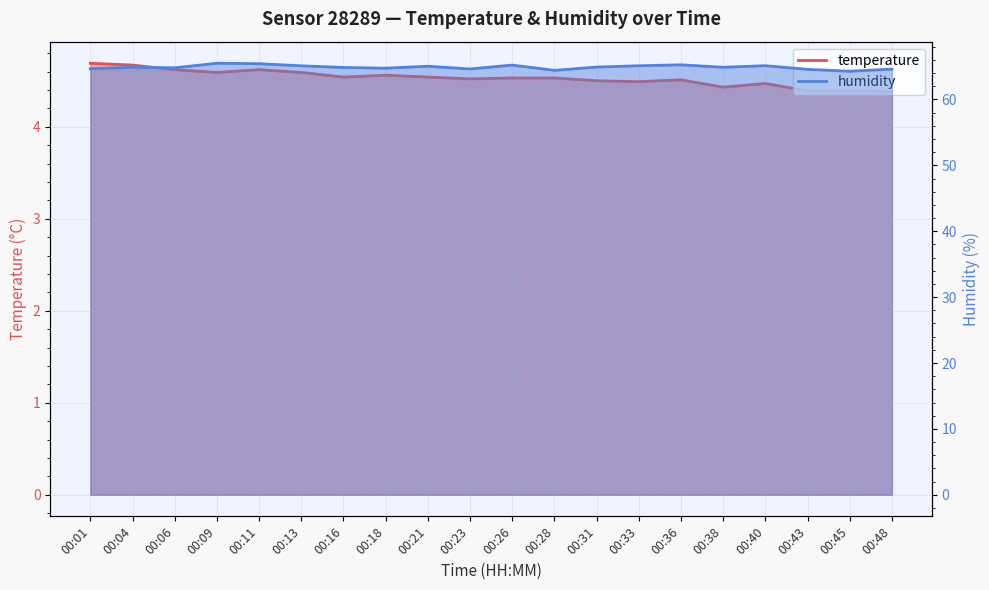

The value of humidity at 00:23 is 64.6. True or false?

True